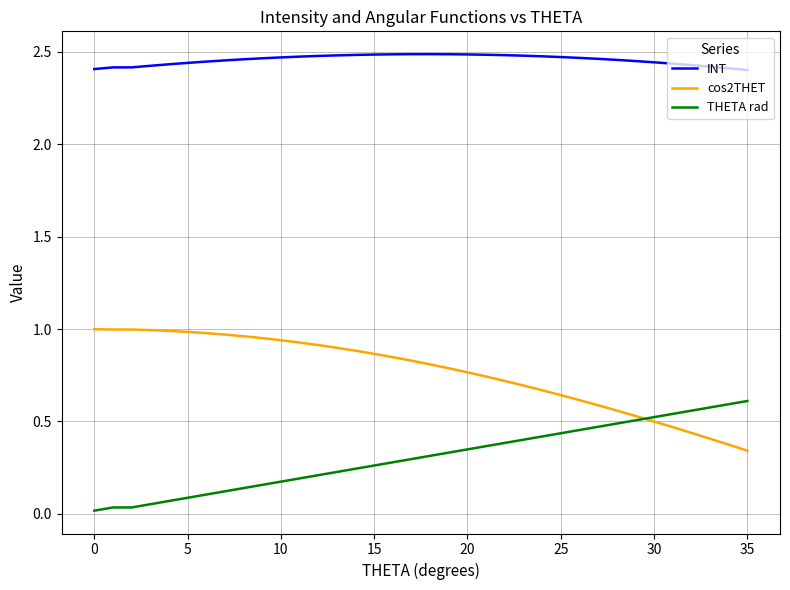

True or false: THETA rad and INT intersect in this chart.

False